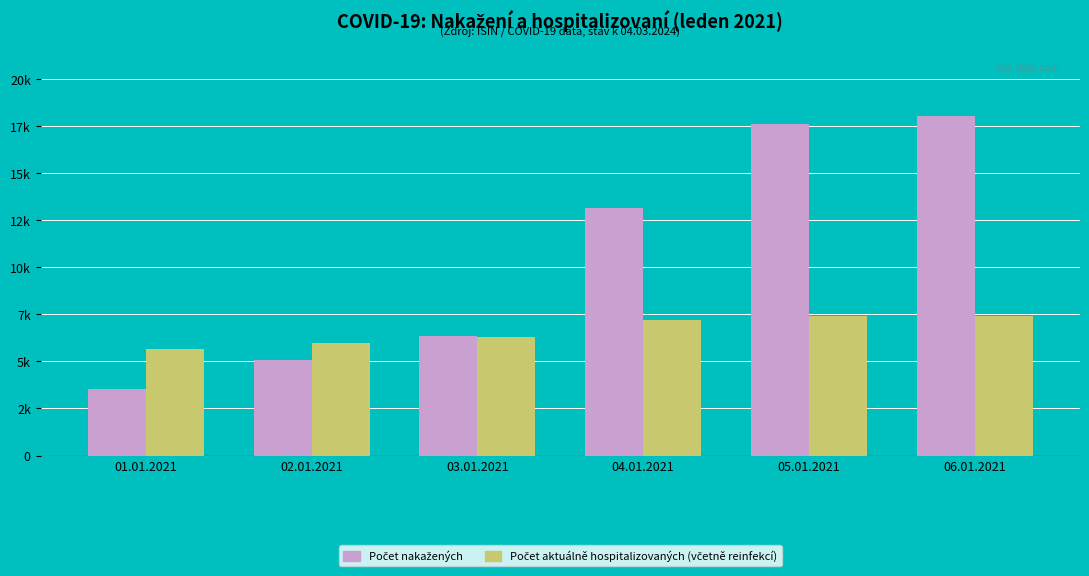

Does the chart contain stacked bars?

No